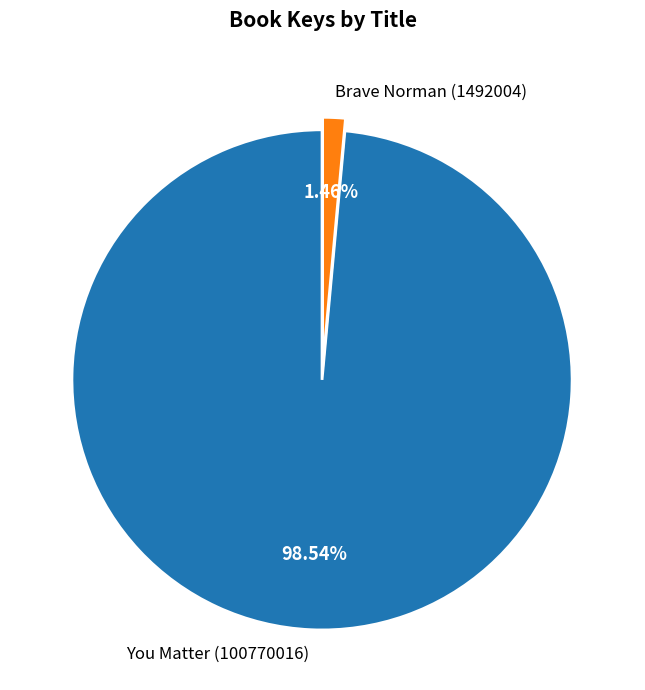

Between You Matter (100770016) and Brave Norman (1492004), which is larger?

You Matter (100770016)